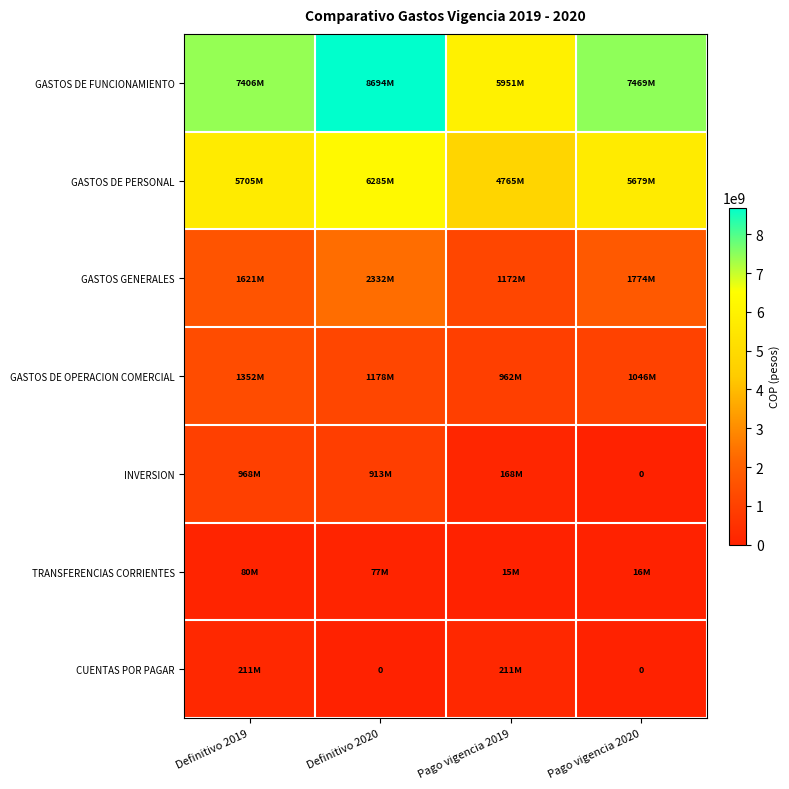

What is the total value across all series at Definitivo 2019?

17342952120